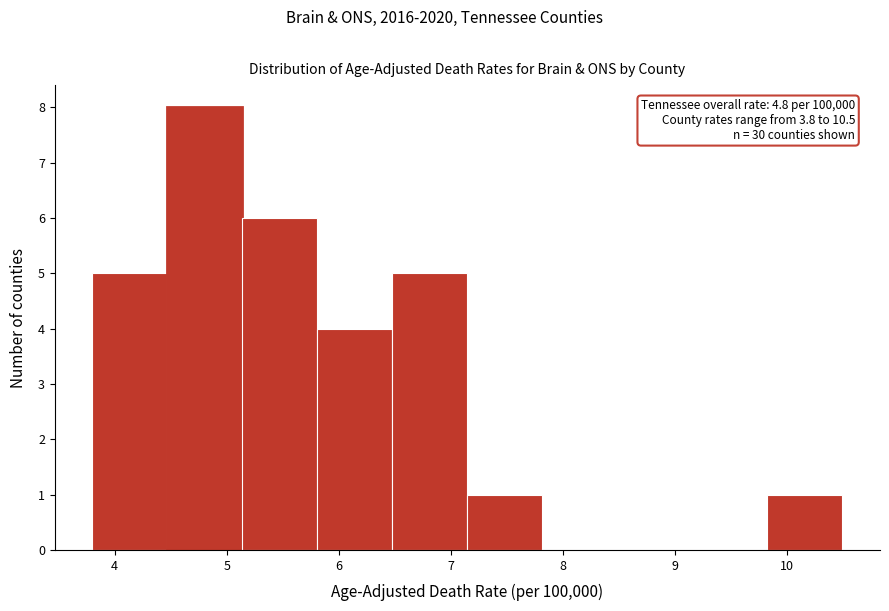

Over which range of the x-axis is the bar tallest?

4.47 to 5.14